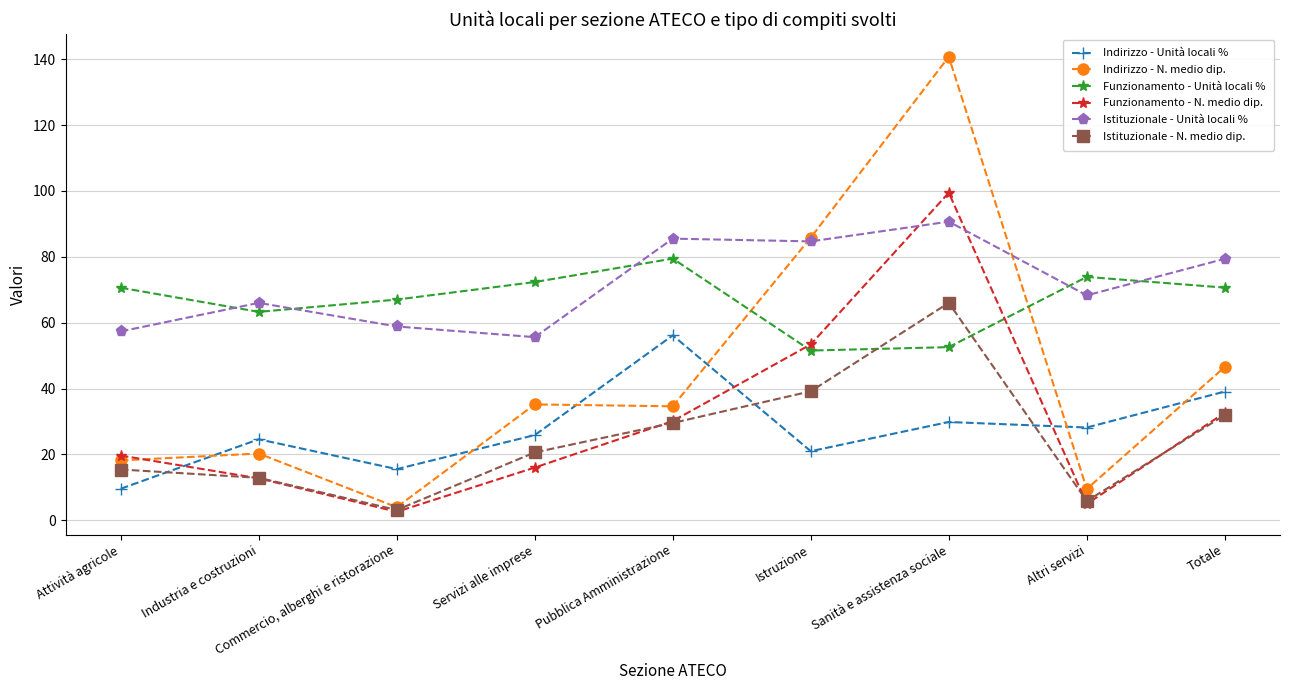

Which series ends up on top after the final intersection of Funzionamento - N. medio dip. and Indirizzo - Unità locali %?

Indirizzo - Unità locali %